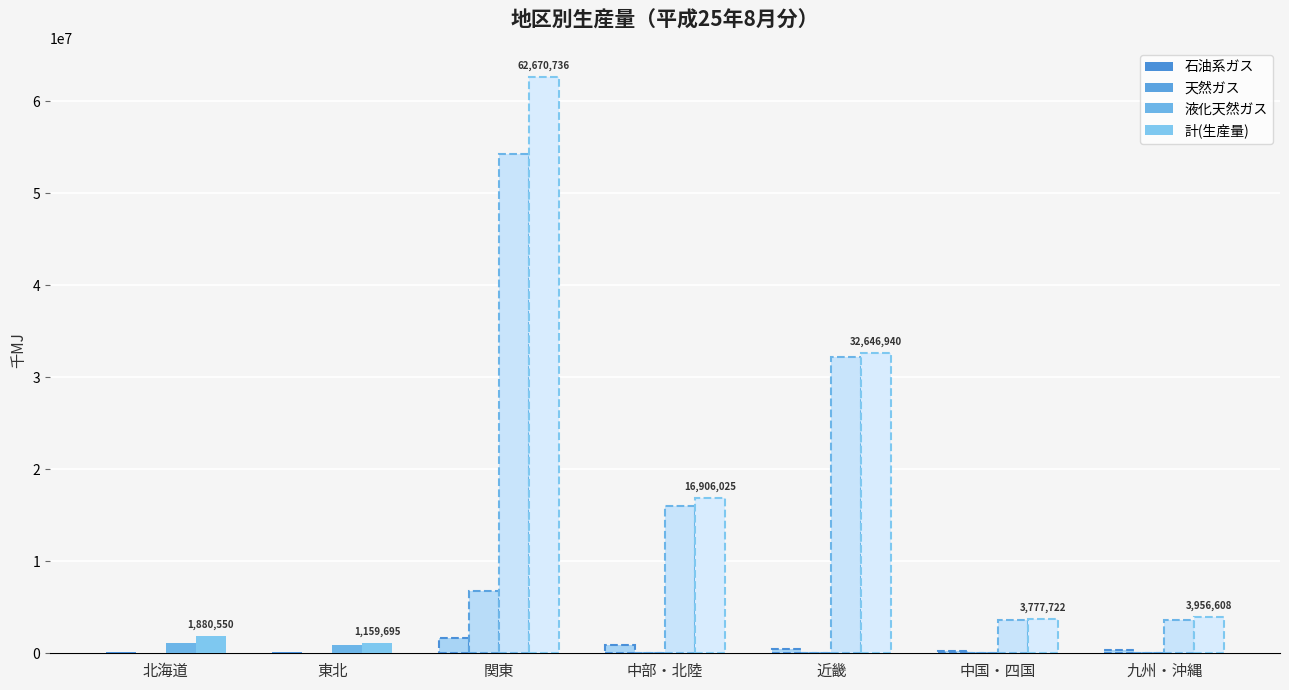

What is the sum of all 石油系ガス values?

3912869